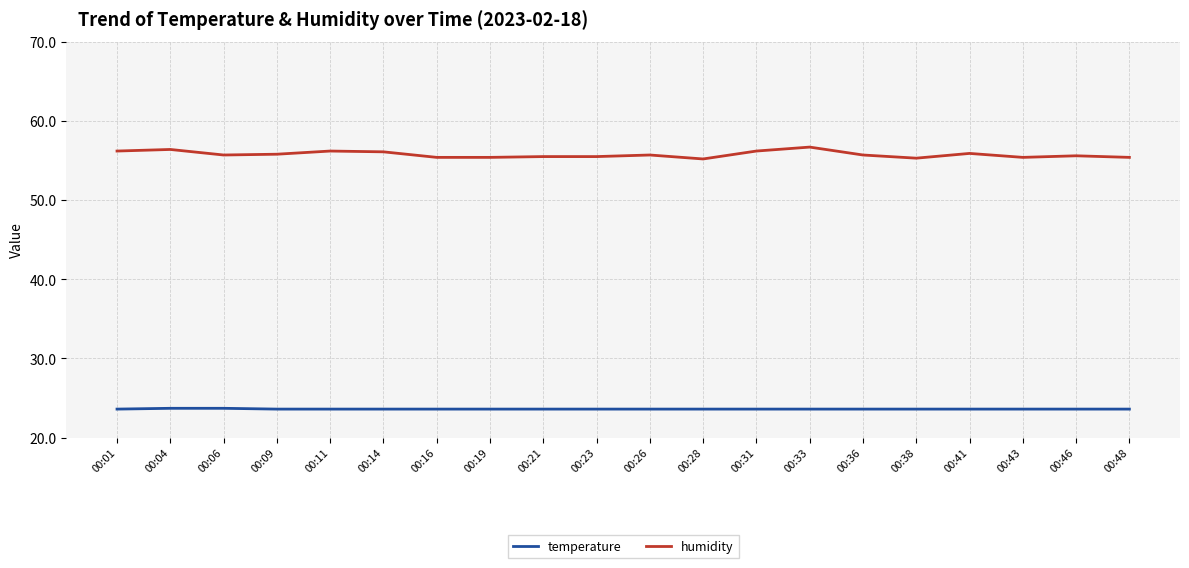

What are all the series names shown in the legend?

temperature, humidity